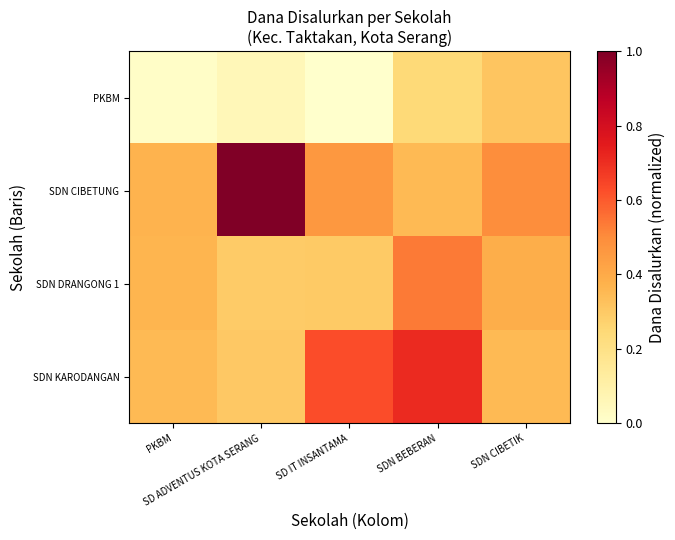

Which series has the largest range (max minus min)?

SDN CIBETUNG